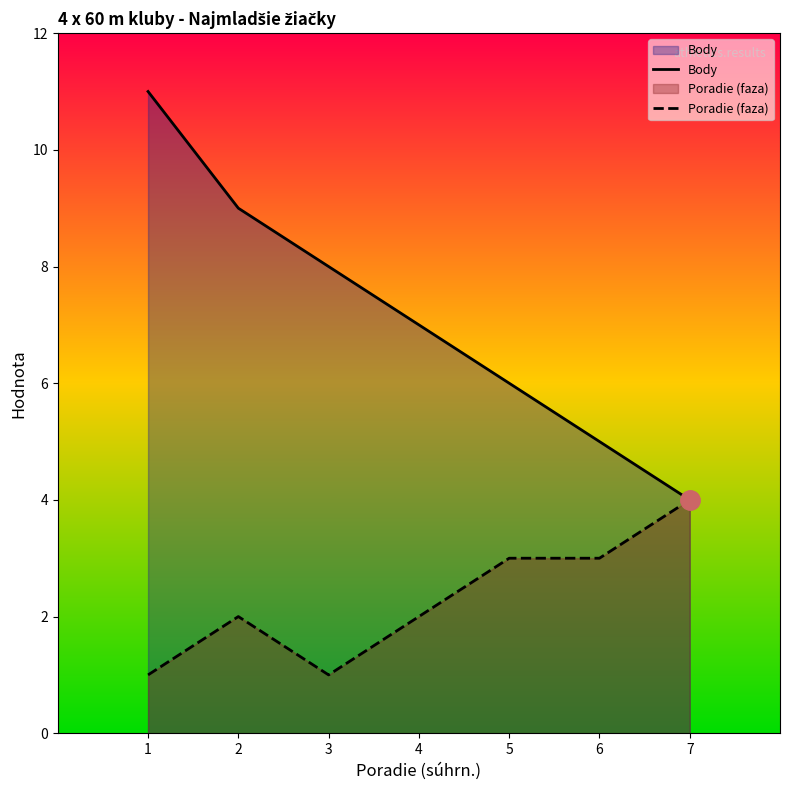

How many lines are shown in the chart?

2